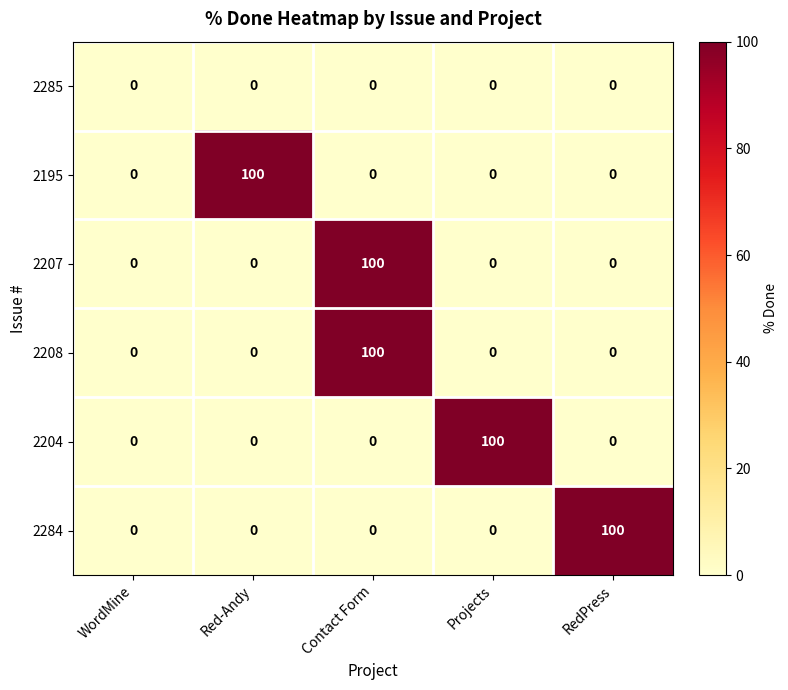

At which label does 2284 reach its peak?

RedPress